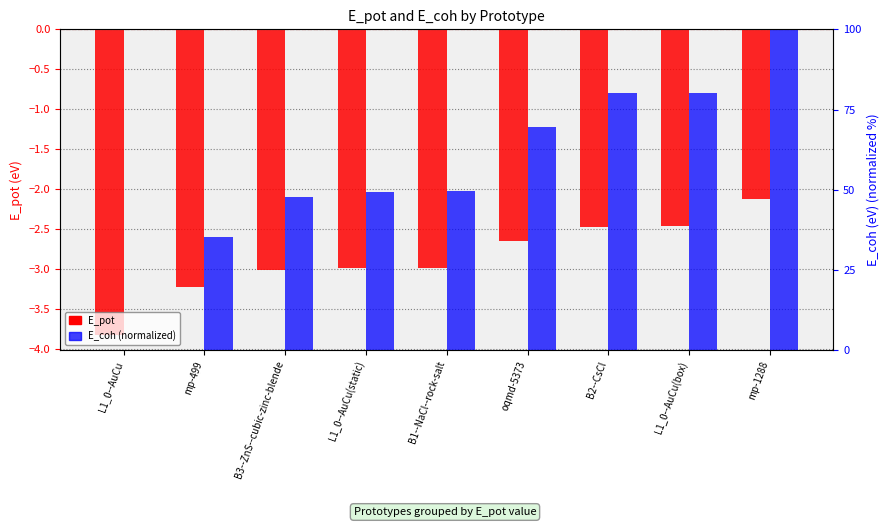

Reading left to right, extract all data points from this chart.

E_pot: L1_0--AuCu=-3.8	mp-499=-3.2	B3--ZnS--cubic-zinc-blende=-3.0	L1_0--AuCu(static)=-3.0	B1--NaCl--rock-salt=-3.0	oqmd-5373=-2.6	B2--CsCl=-2.5	L1_0--AuCu(box)=-2.5	mp-1288=-2.1
E_coh (normalized): L1_0--AuCu=0.0	mp-499=35.3	B3--ZnS--cubic-zinc-blende=47.8	L1_0--AuCu(static)=49.4	B1--NaCl--rock-salt=49.5	oqmd-5373=69.7	B2--CsCl=80.0	L1_0--AuCu(box)=80.2	mp-1288=100.0